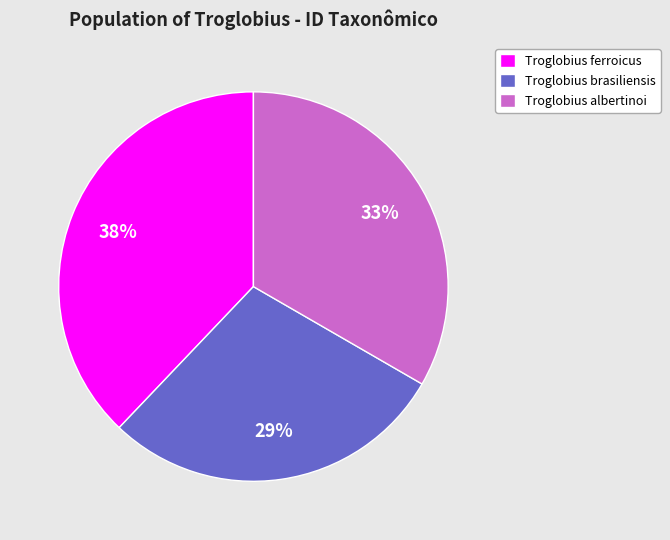

Which has a higher value, Troglobius brasiliensis or Troglobius albertinoi?

Troglobius albertinoi